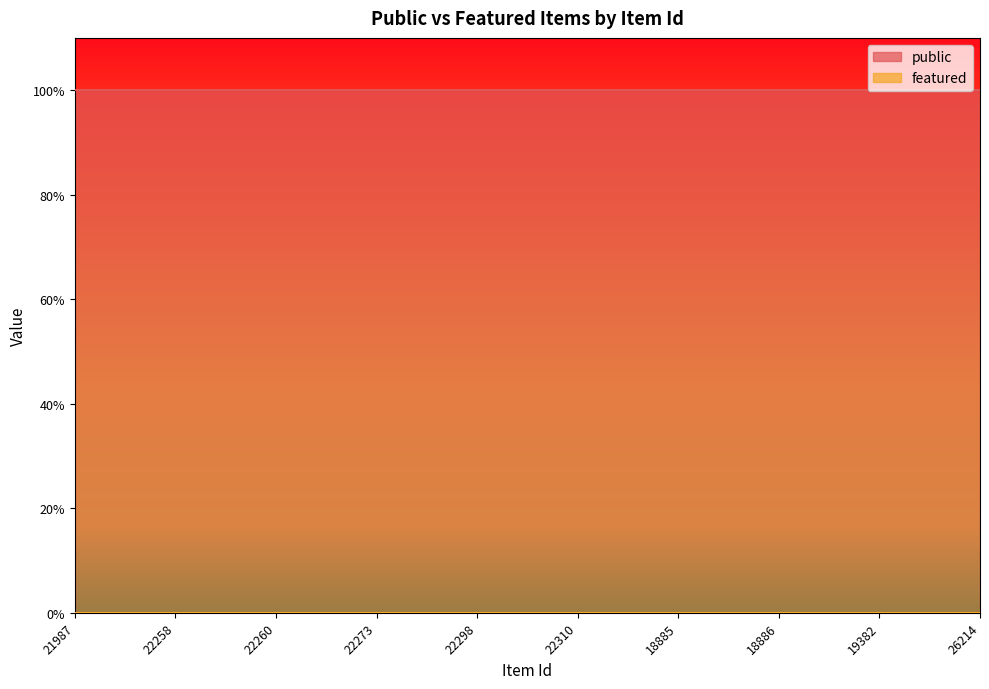

Which series has the largest total across all categories?

public